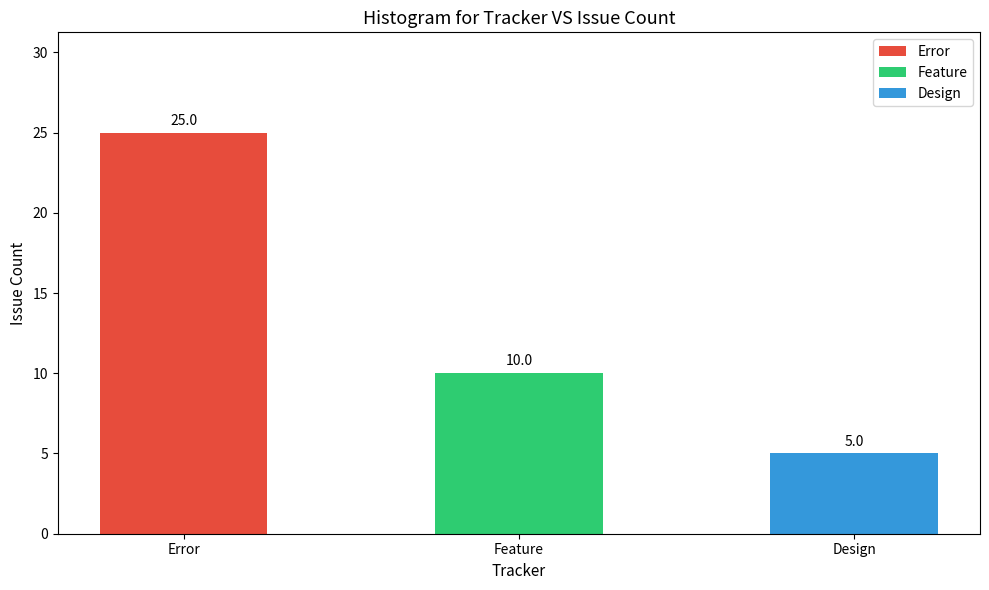

Rank the categories by value from lowest to highest.

Design, Feature, Error